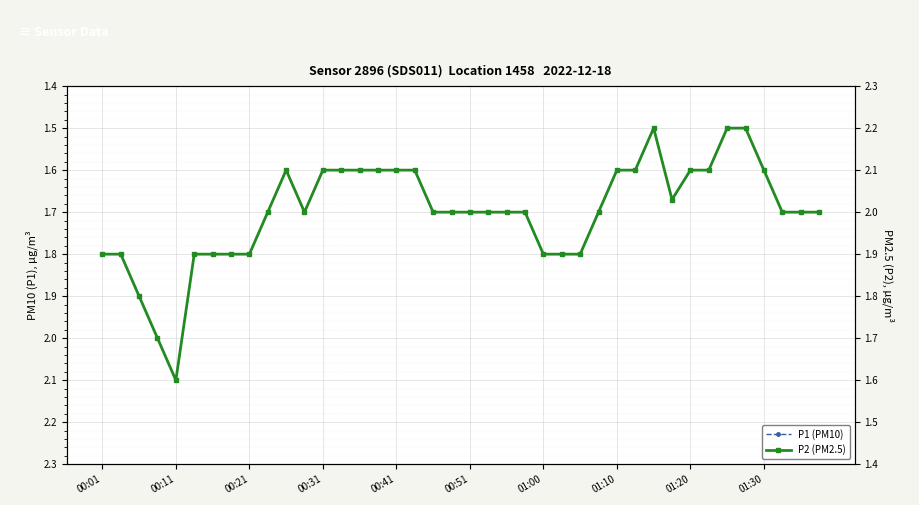

Rank the series at 00:21 from highest to lowest value.

P1 (PM10), P2 (PM2.5)